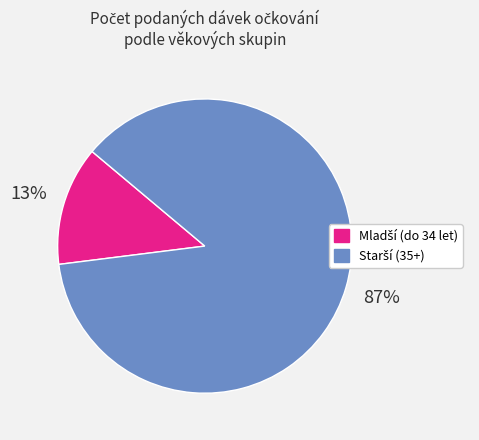

Is there a majority slice in this chart?

Yes